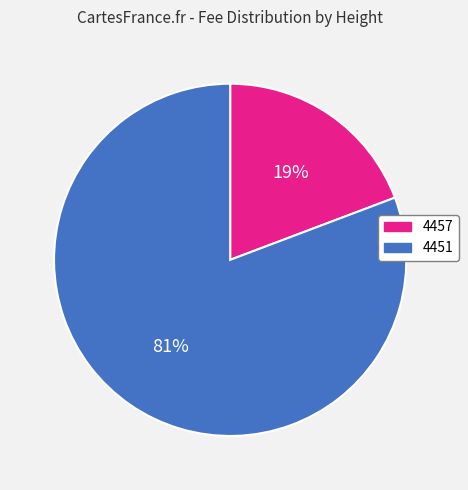

The 4457 slice represents 33% of the pie. True or false?

False